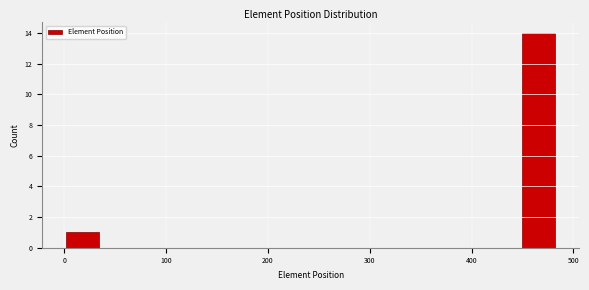

Around what value on the x-axis is the tallest bar? Give the approximate position of its centre, as read against the axis.

470